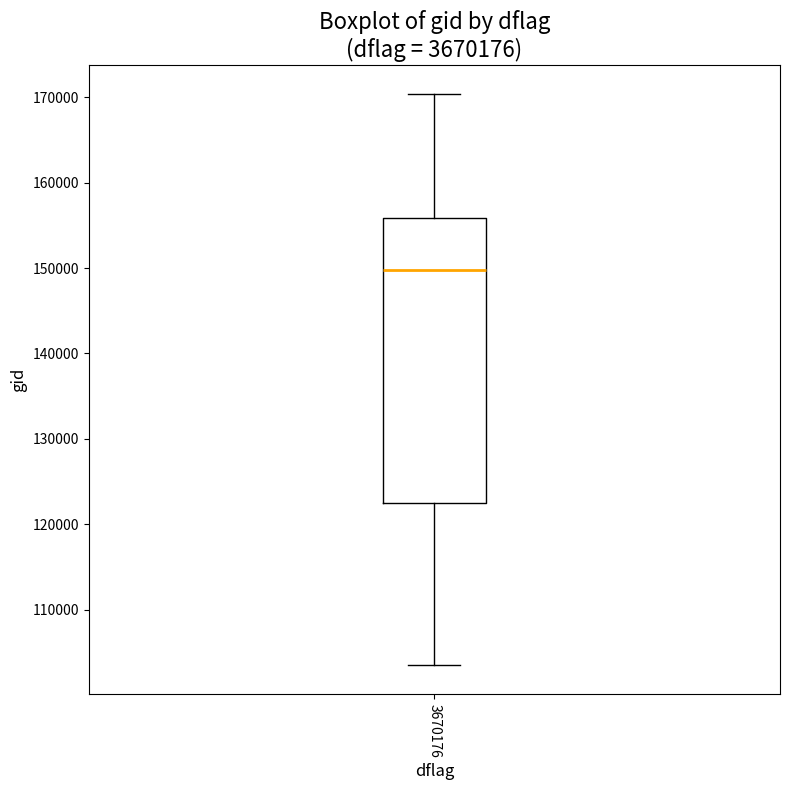

Read this box plot against the y-axis: the position of the median line, the range covered by the box, and the ends of both whiskers. The values are not printed on the chart, so give them approximately, as read against the axis.

median 150000, box 123000 to 156000, whiskers 103000 to 170000